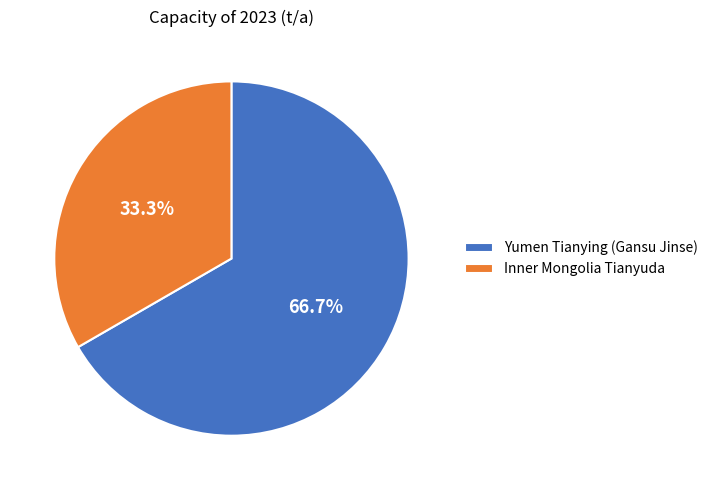

Which category has the smallest portion of the pie?

Inner Mongolia Tianyuda